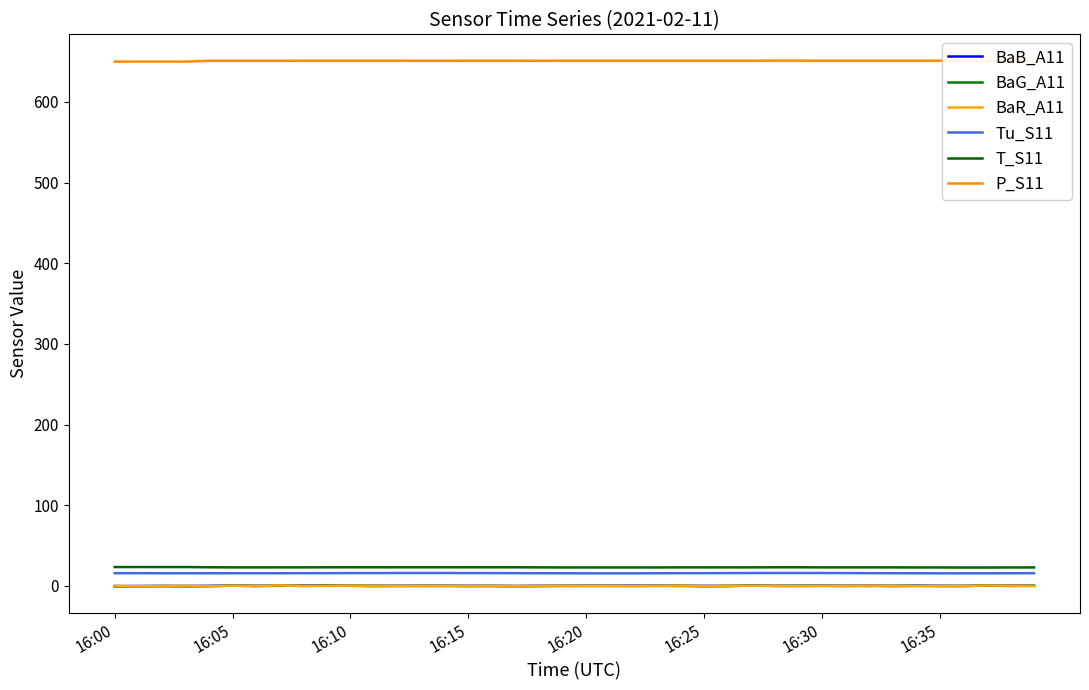

What is the label of the 8th point from the right?

32